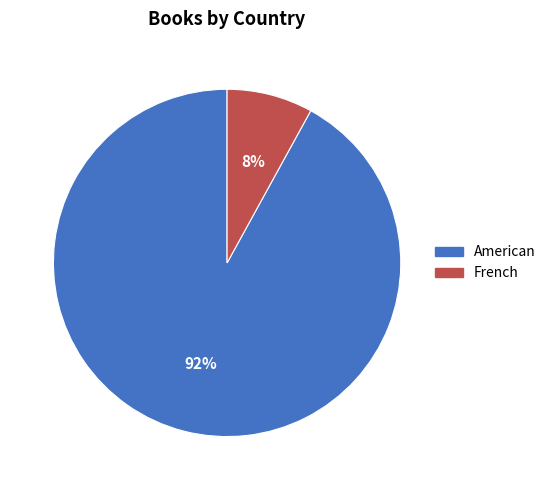

Does French represent more than half of the total?

No